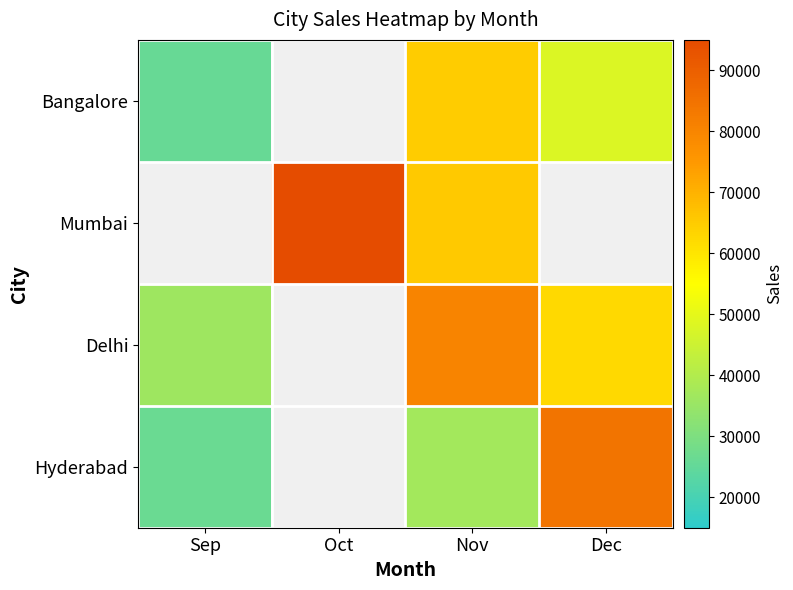

At which category does the chart reach its minimum across all series?

Sep